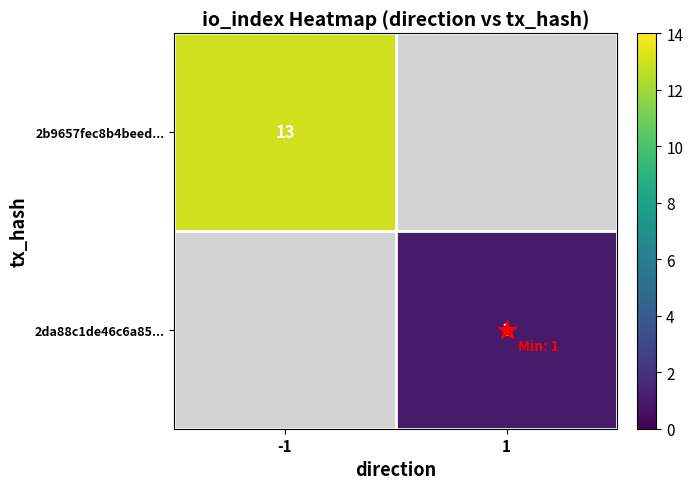

True or false: 2b9657fec8b4beed... has a value of 19 at -1.

False